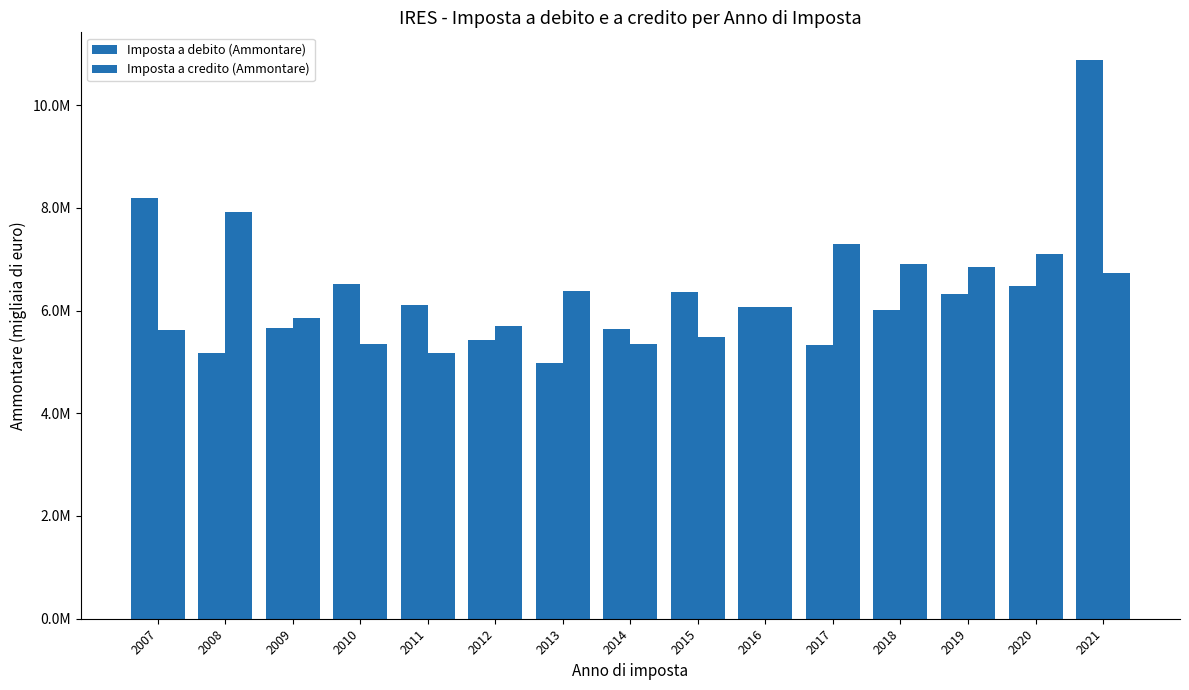

Is it true that Imposta a credito (Ammontare) equals 7931739.0 at 2011?

False